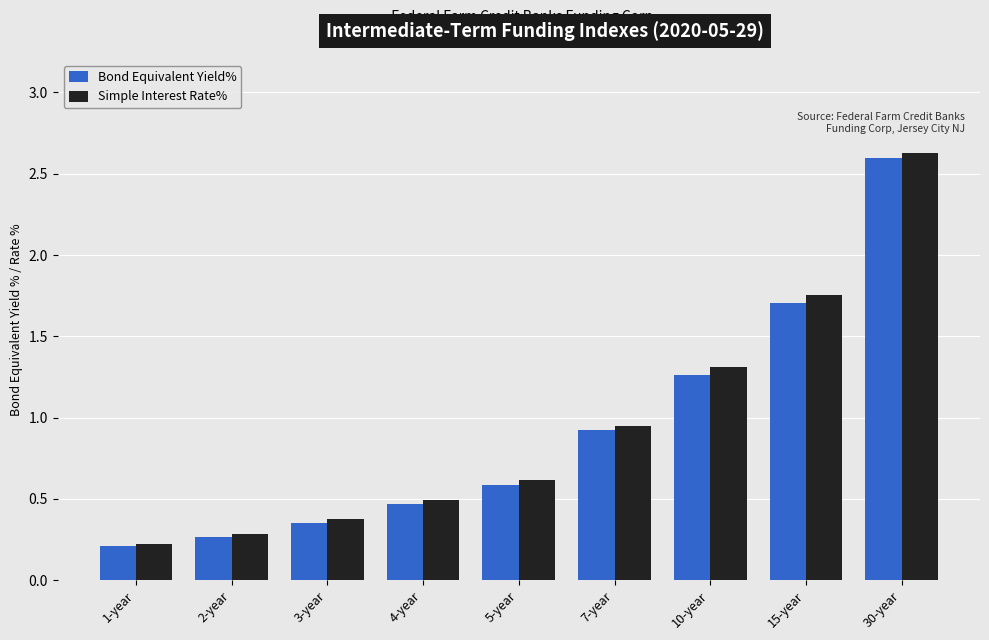

The value of Bond Equivalent Yield% at 4-year is 0.1. True or false?

False